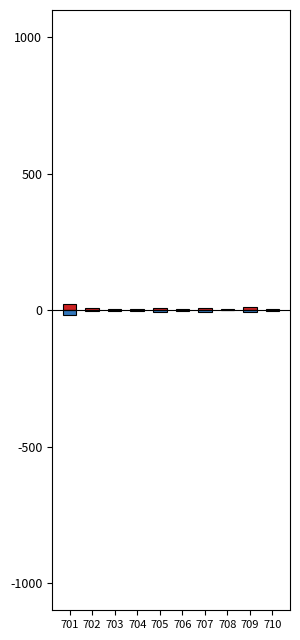

What is the value of the 男 bar at the 1st from the left?

21